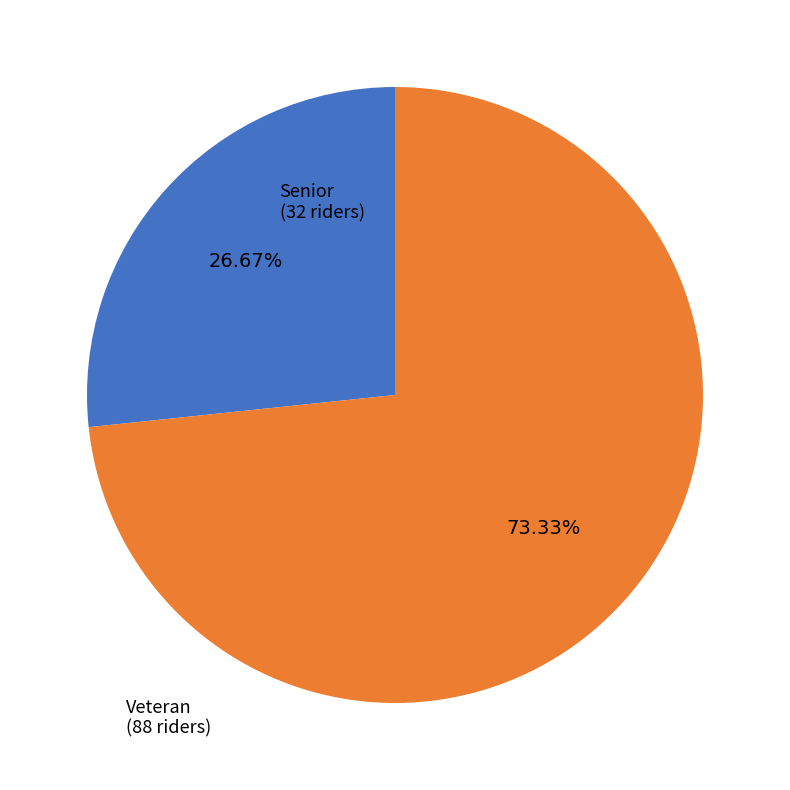

To the nearest percent, what is the combined percentage of Senior and Veteran?

100%